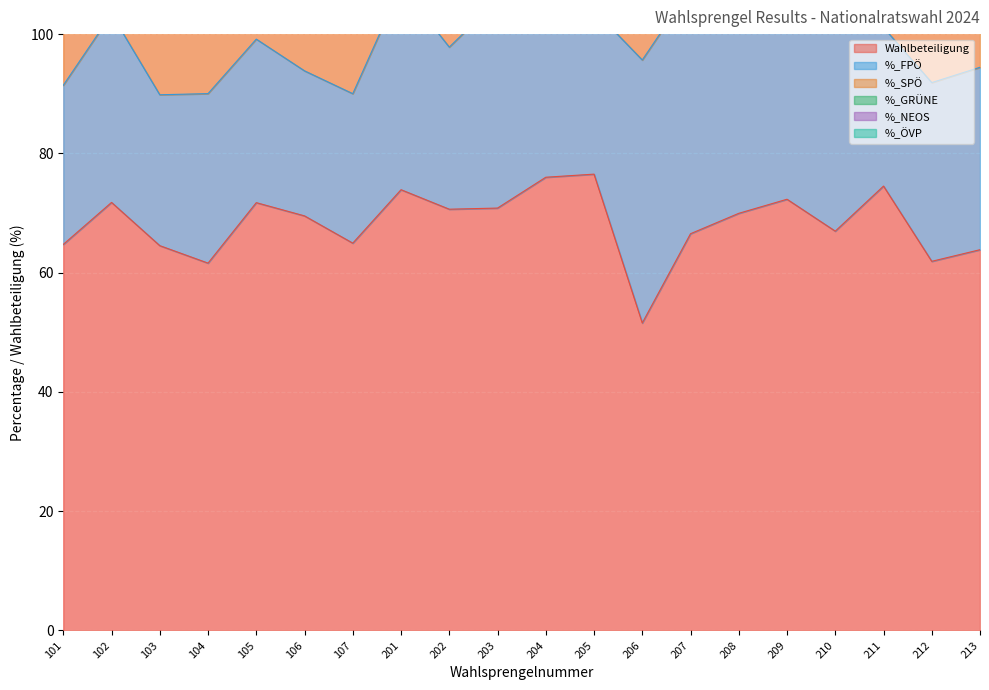

What is the average value of the %_SPÖ series?

23.0